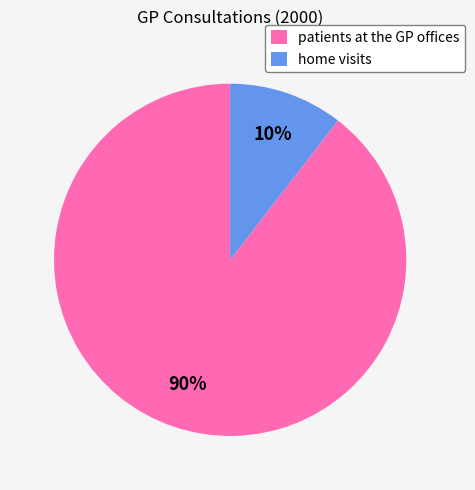

Between patients at the GP offices and home visits, which is larger?

patients at the GP offices